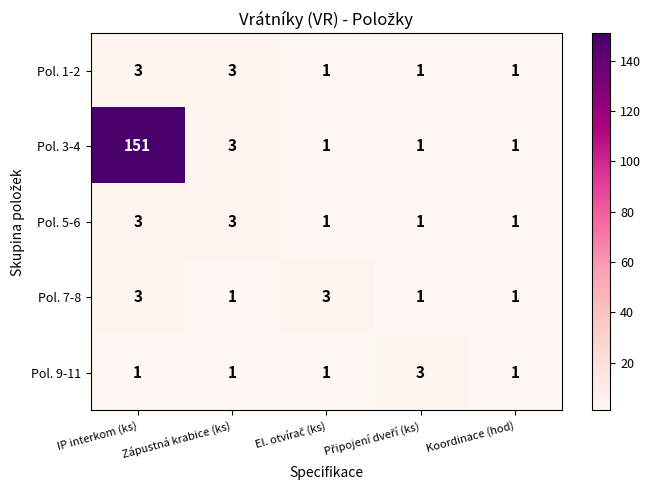

What is the sum of all Pol. 1-2 values?

9